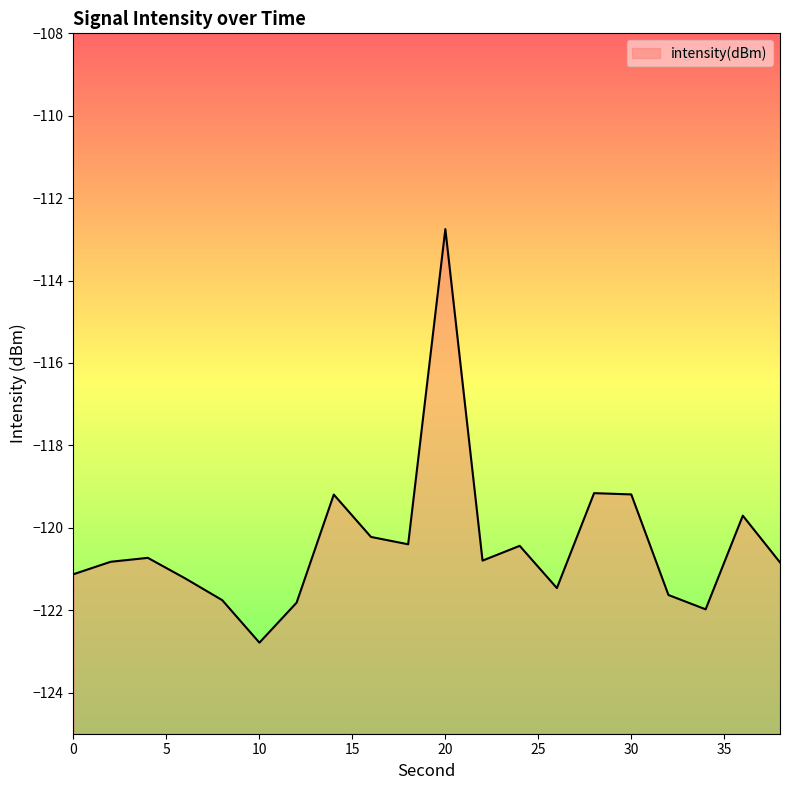

Does the chart display data point markers on the line(s)?

No